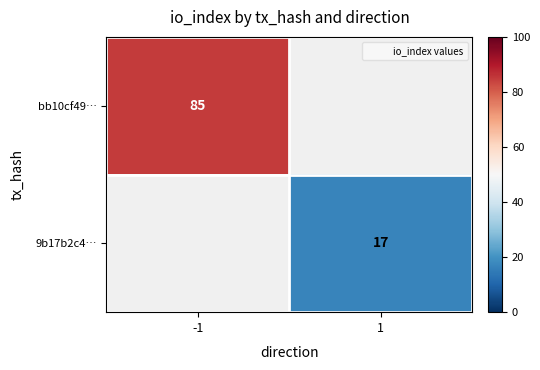

Rank the series by their maximum value, from highest to lowest.

bb10cf49…, 9b17b2c4…